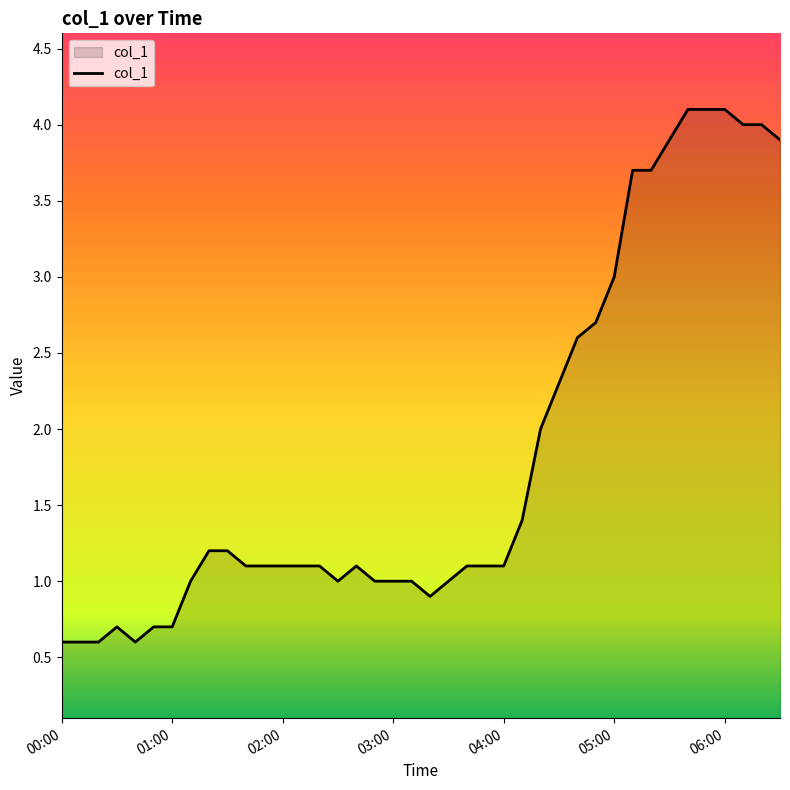

What is the greatest value displayed?

4.1